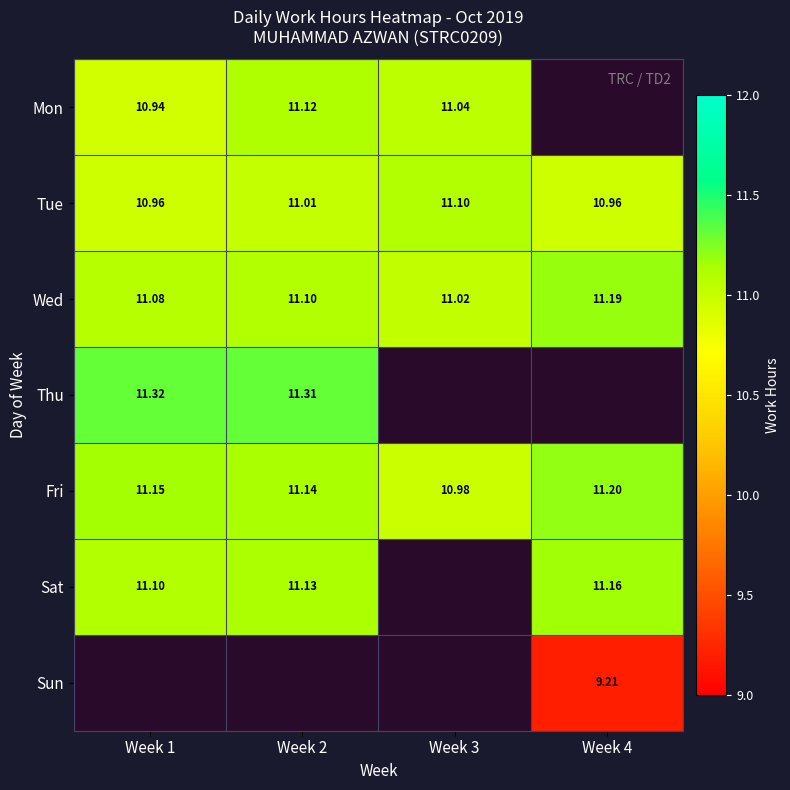

True or false: Sat has a value of 11.2 at Week 4.

True